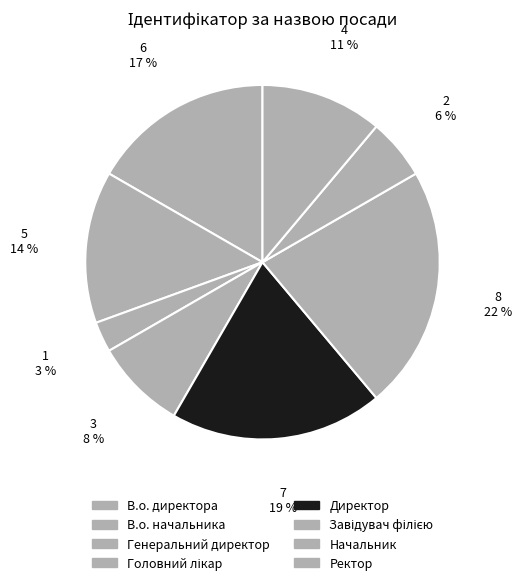

How many segments does this pie chart have?

8